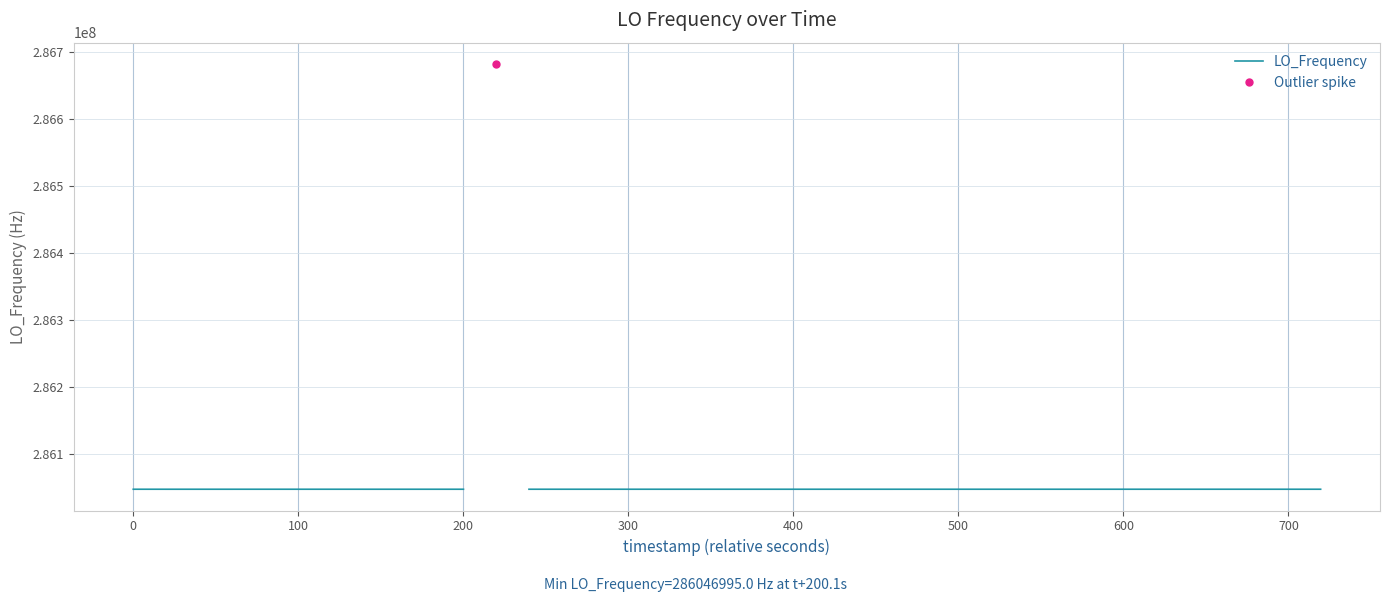

What is the value of the 31st point from the left?

286047000.6